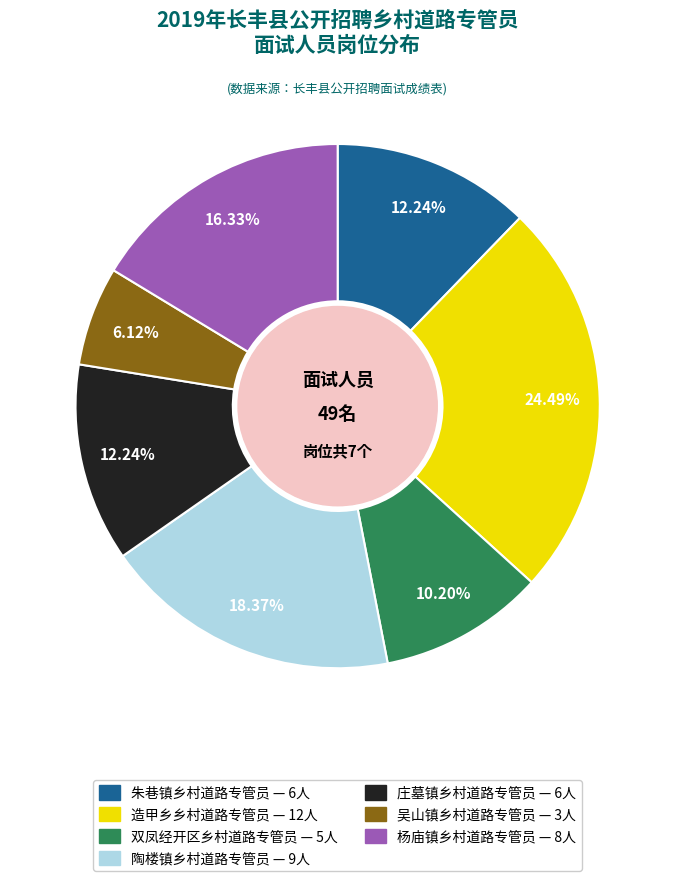

True or false: 杨庙镇乡村道路专管员 accounts for 16% of the total.

True